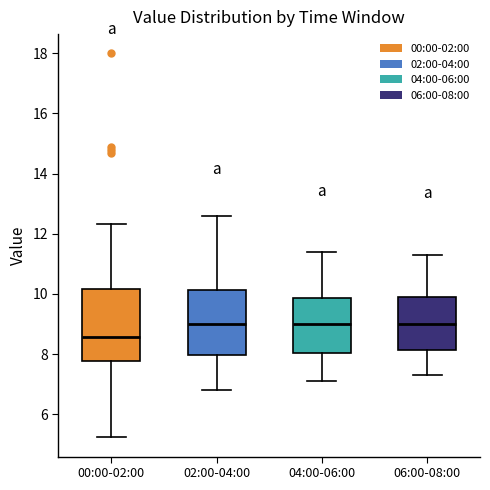

Reading left to right, read every box against the y-axis: the position of its median line, the range the box covers, and the ends of its whiskers. The values are not printed on the chart, so give them approximately, as read against the axis.

00:00-02:00: median 8.6, box 7.8 to 10.2, whiskers 5.2 to 12.4
02:00-04:00: median 9.0, box 8.0 to 10.2, whiskers 6.8 to 12.6
04:00-06:00: median 9.0, box 8.0 to 9.8, whiskers 7.2 to 11.4
06:00-08:00: median 9.0, box 8.2 to 10.0, whiskers 7.4 to 11.4